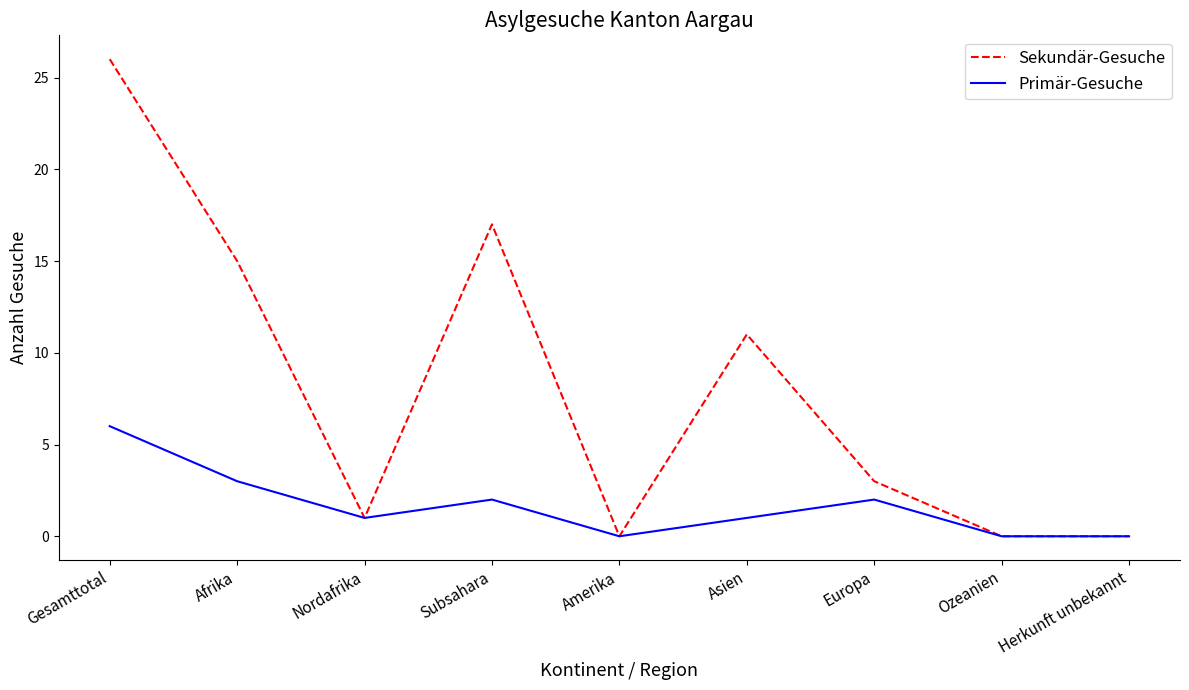

List the series in order of their peak value, highest first.

Sekundär-Gesuche, Primär-Gesuche